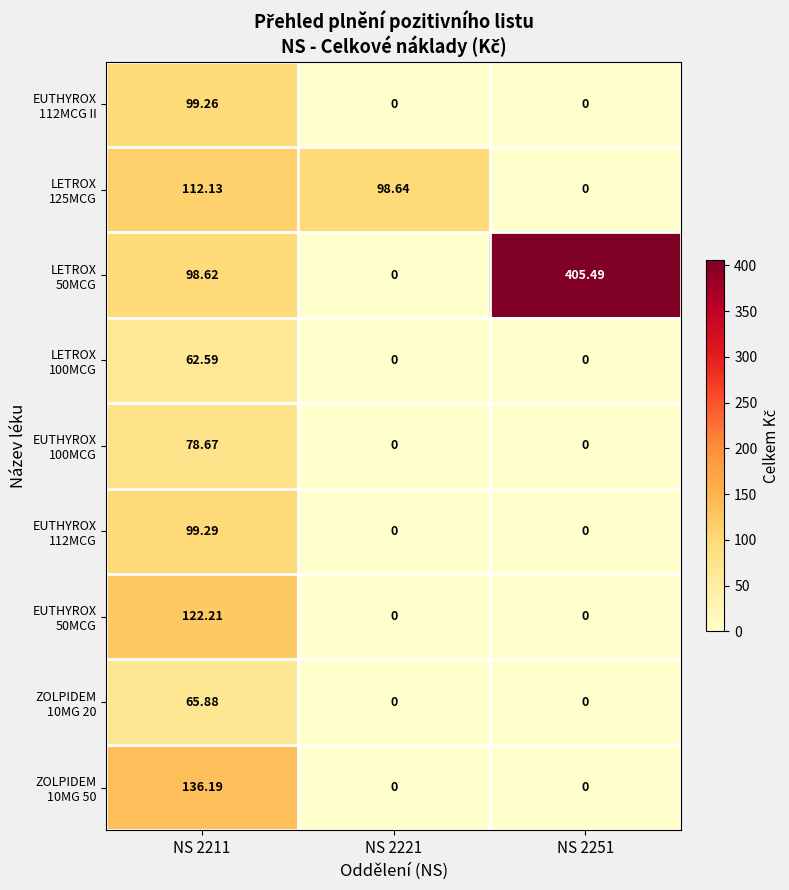

How many distinct data groups are displayed?

9